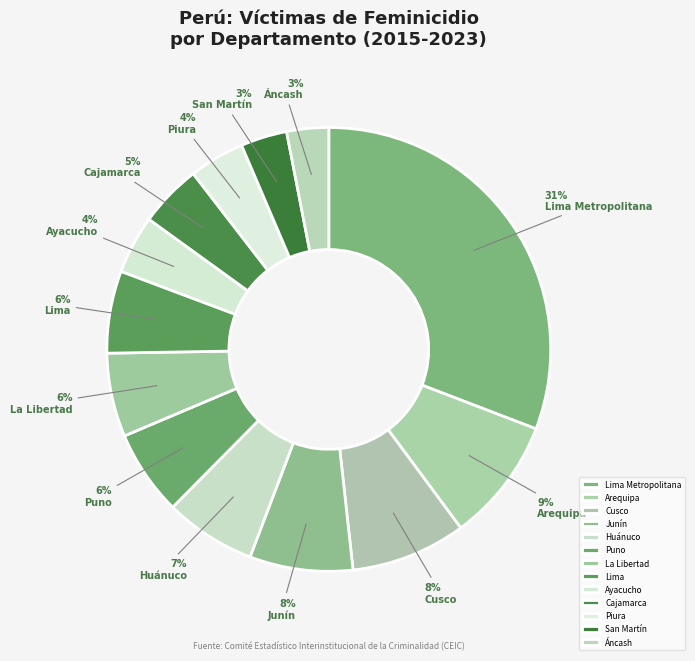

To the nearest percent, what is the difference between the La Libertad and Huánuco slice percentages?

1%